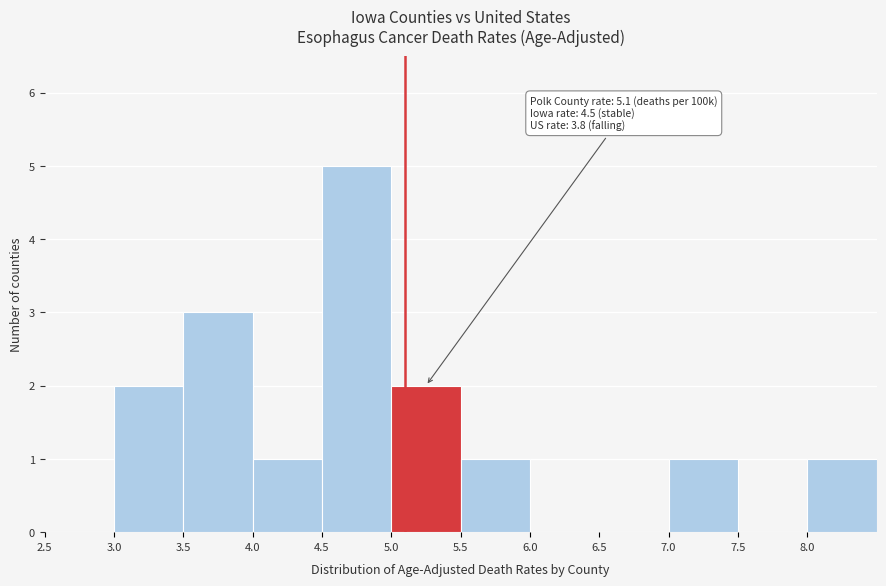

Which range on the x-axis has the tallest bar?

4.5 to 5.0